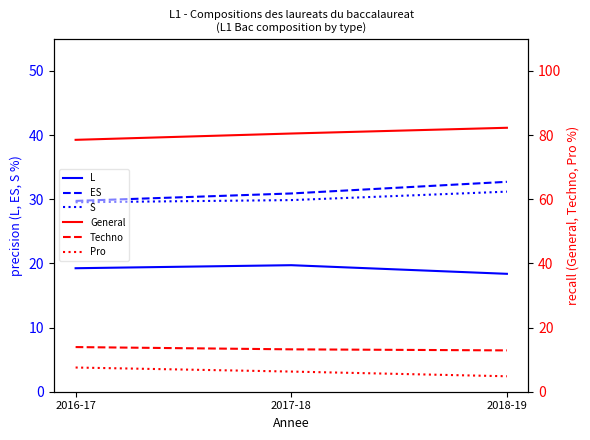

What is the smallest value displayed?

4.8